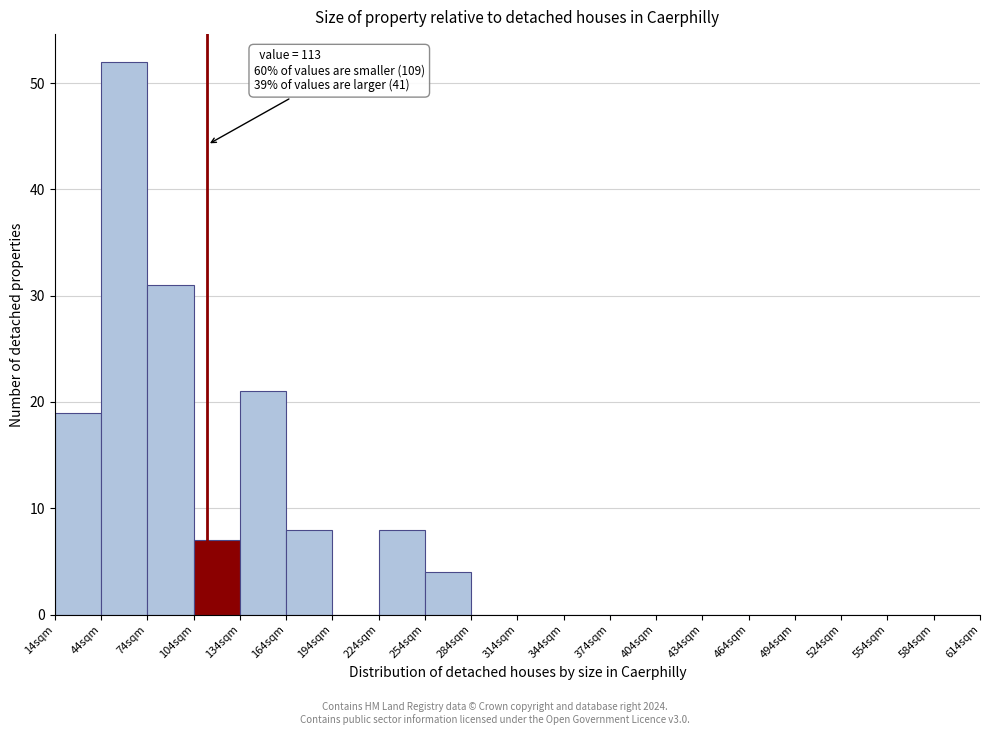

Over which range of the x-axis is the bar tallest?

44 to 74